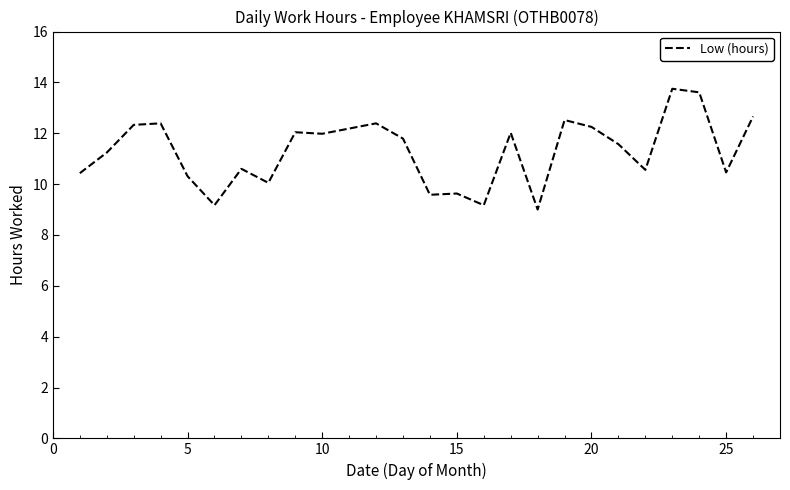

Does the chart display data point markers on the line(s)?

No